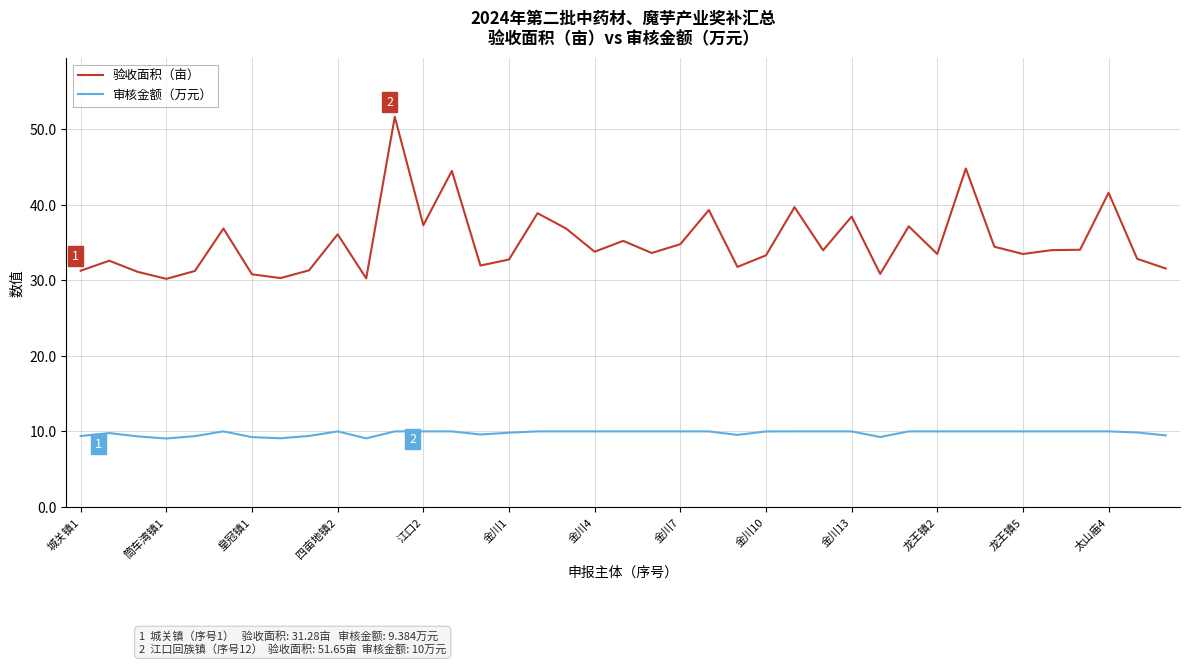

Which series has the largest range (max minus min)?

验收面积（亩）